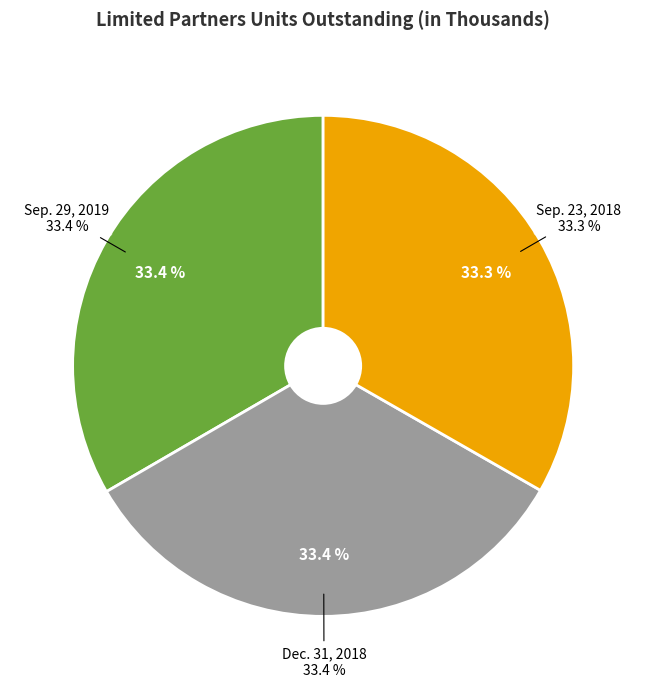

Which slice is the largest?

Sep. 29, 2019